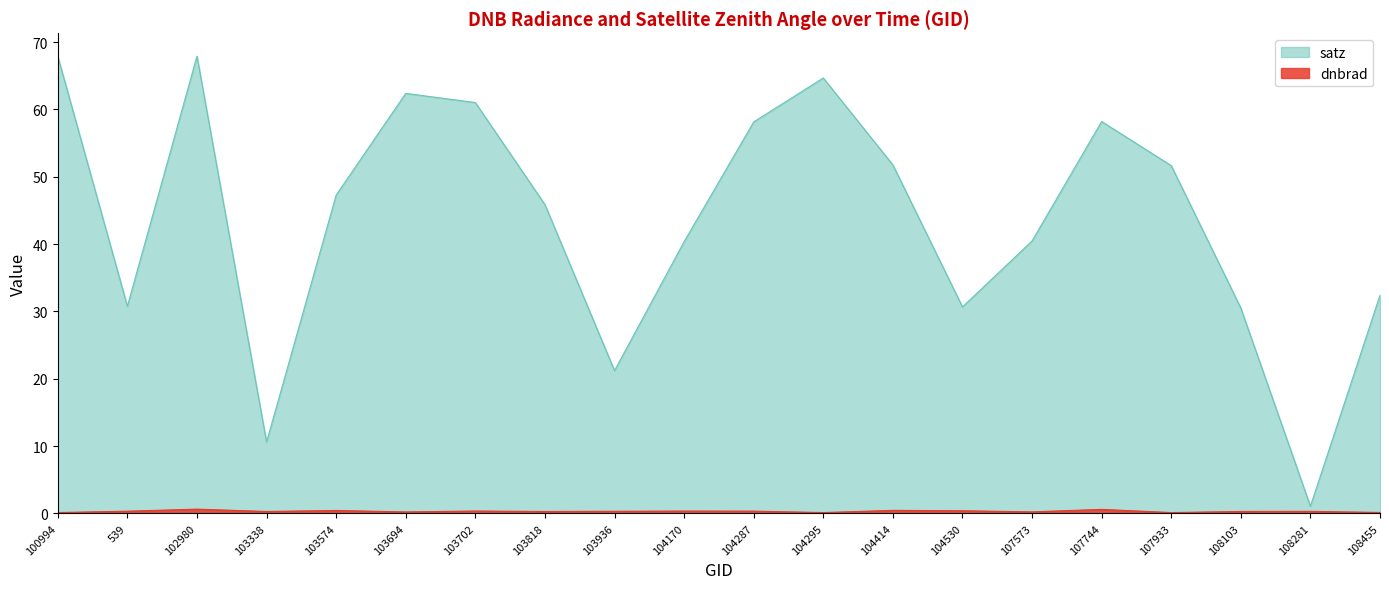

The value of satz at 103694 is 89.0. True or false?

False